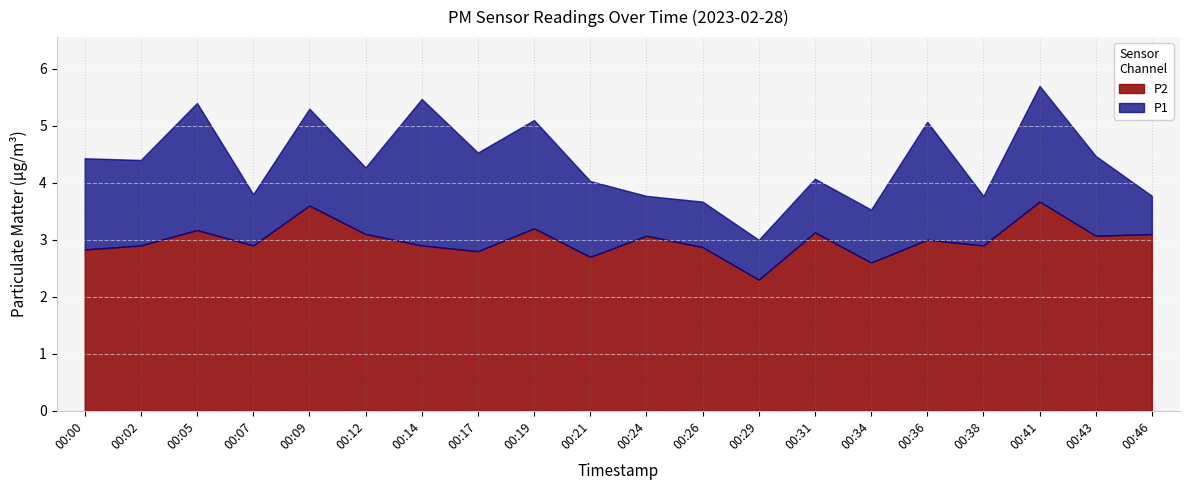

At which label is P2 closest to 2?

00:29